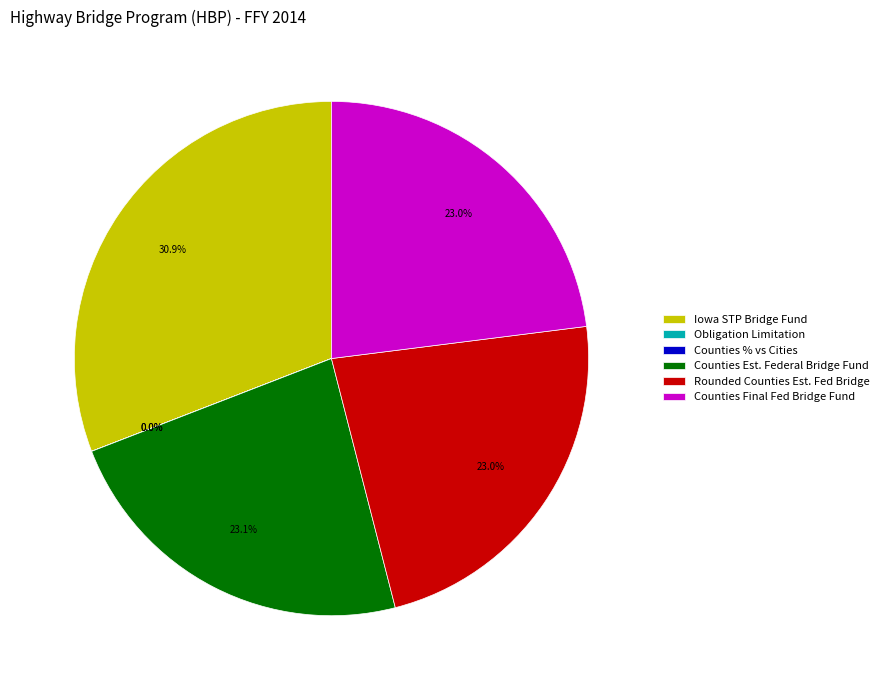

Combined, do Iowa STP Bridge Fund and Counties Final Fed Bridge Fund account for over 50%?

Yes